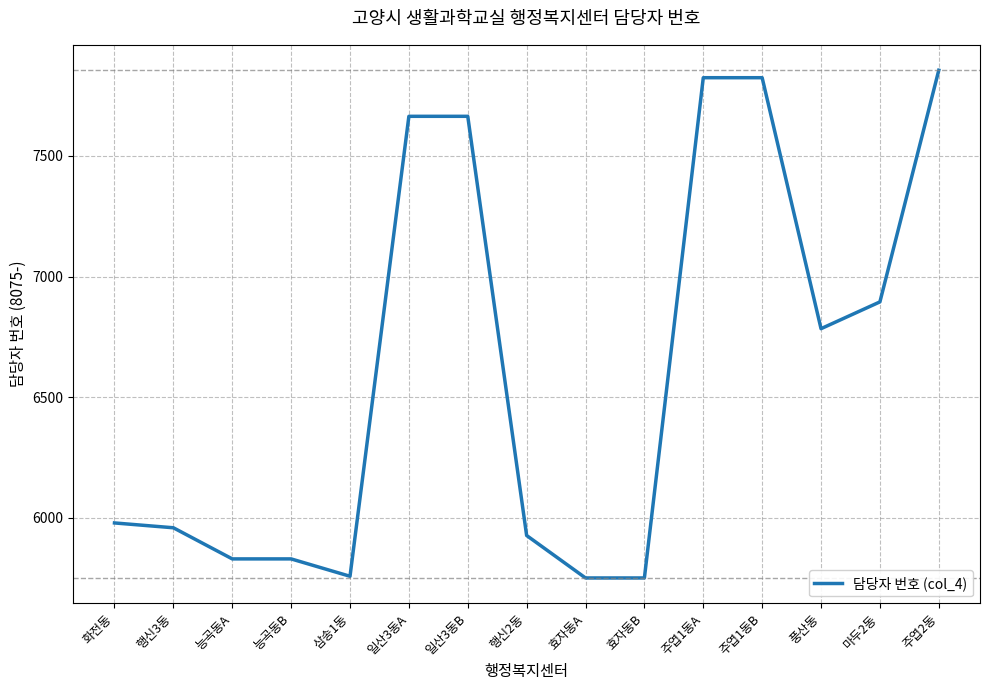

Is it true that the value at 효자동A is 3886?

False